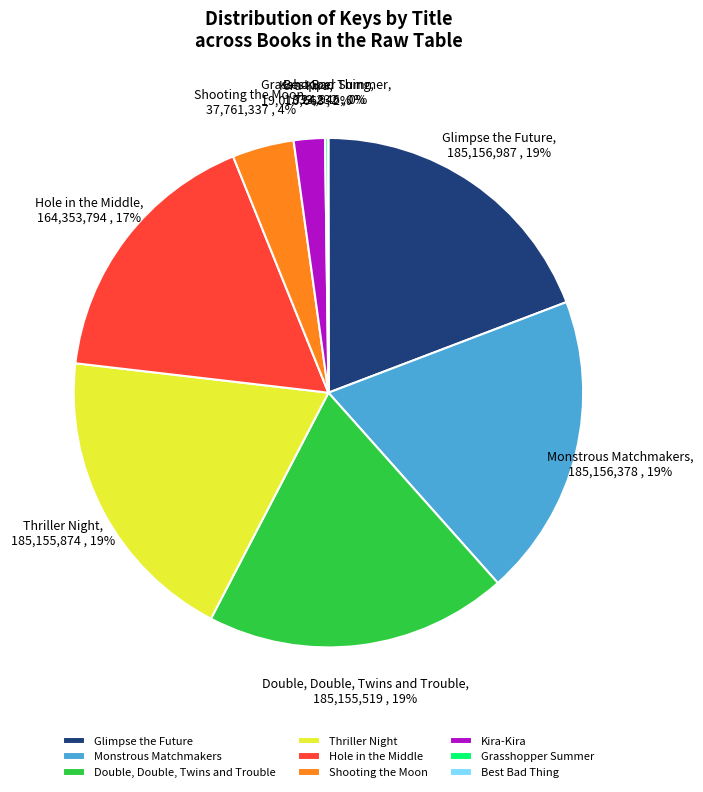

To the nearest percent, what is the average slice percentage?

11%